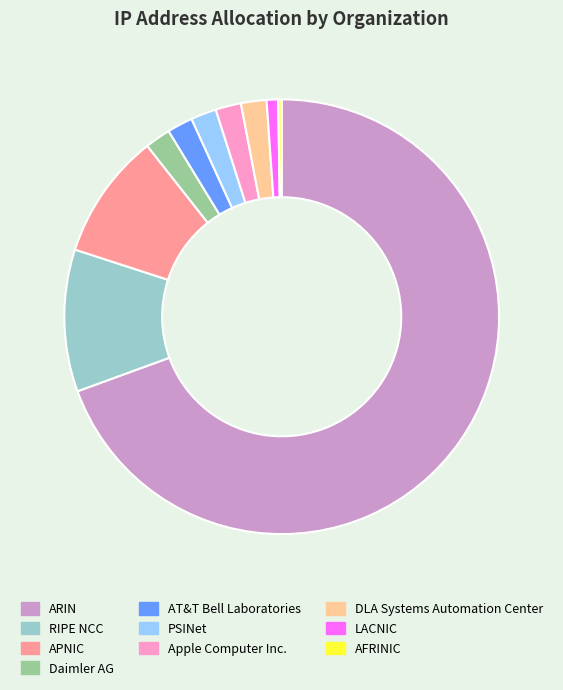

Is the sum of AT&T Bell Laboratories and ARIN greater than half?

Yes